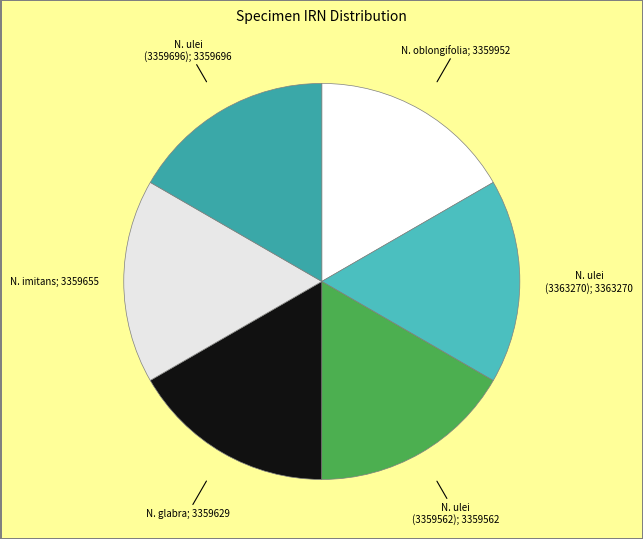

How many segments does this pie chart have?

6